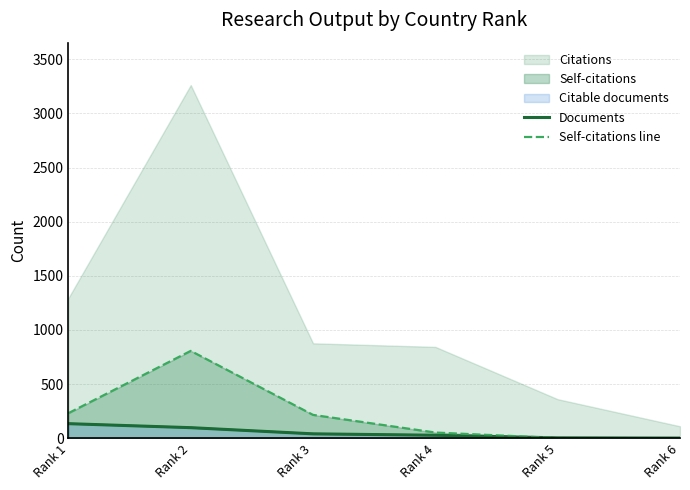

How many lines are shown in the chart?

2